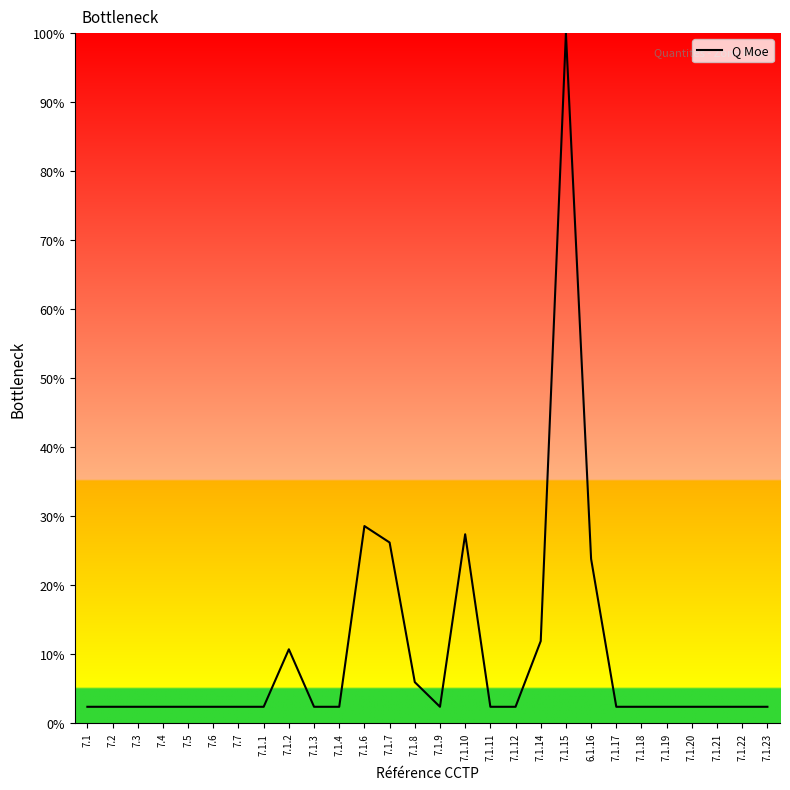

What is the difference between the second highest and minimum values?

26.2